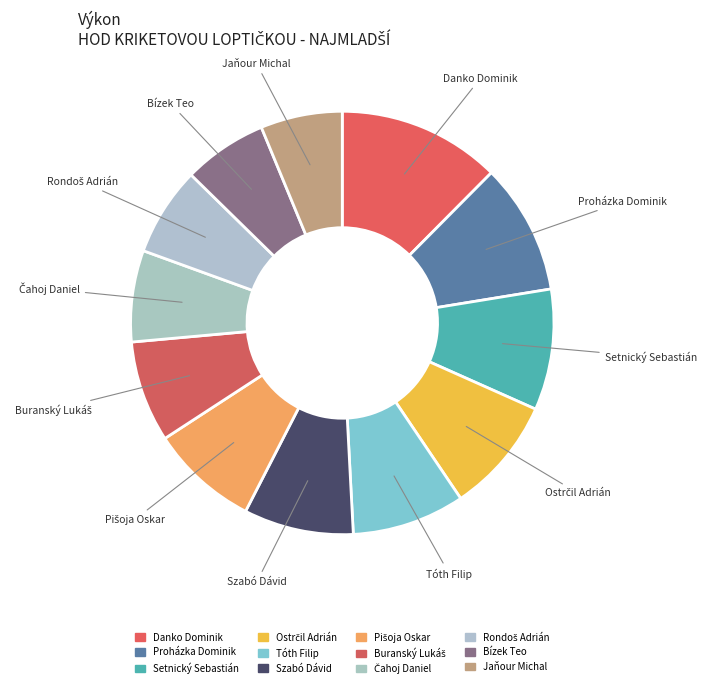

What percentage is the Setnický Sebastián slice, to the nearest percent?

9%